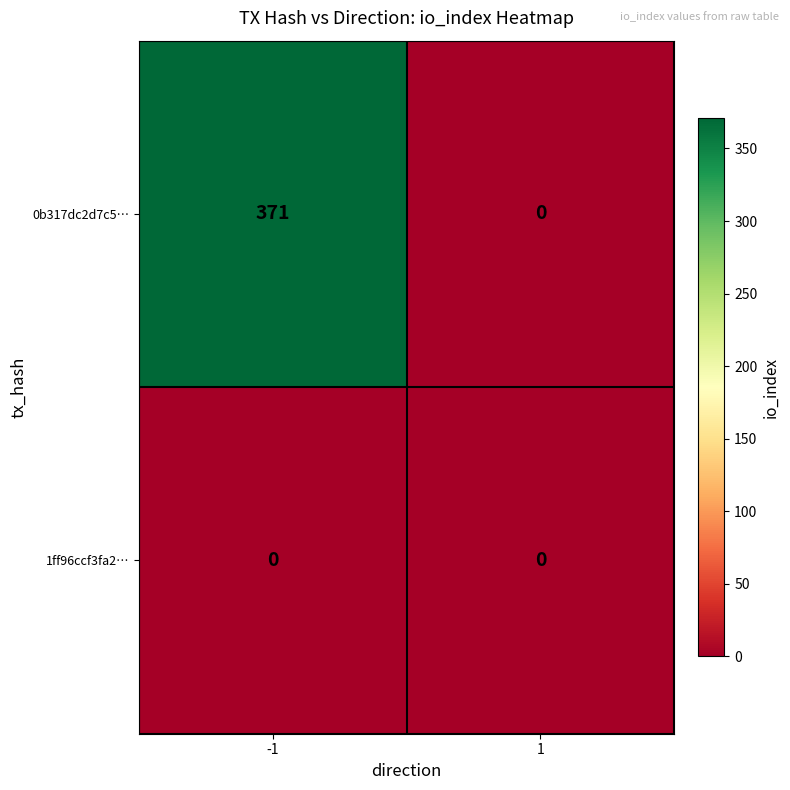

What is the maximum value for 0b317dc2d7c5…?

371